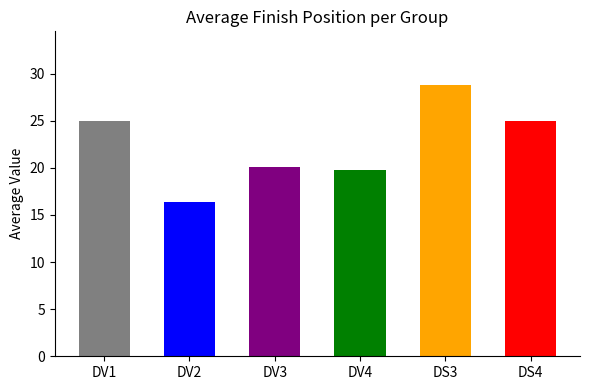

Is it true that the value at DV3 is 20.1?

True